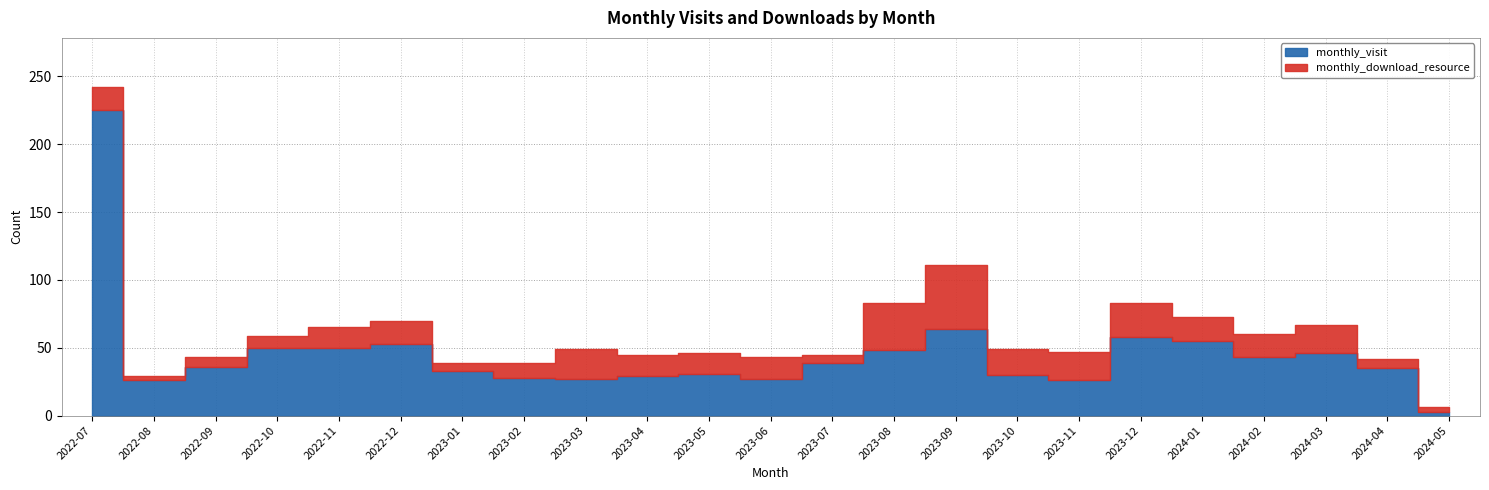

What is the spread (max minus min) of values at 2023-01?

27